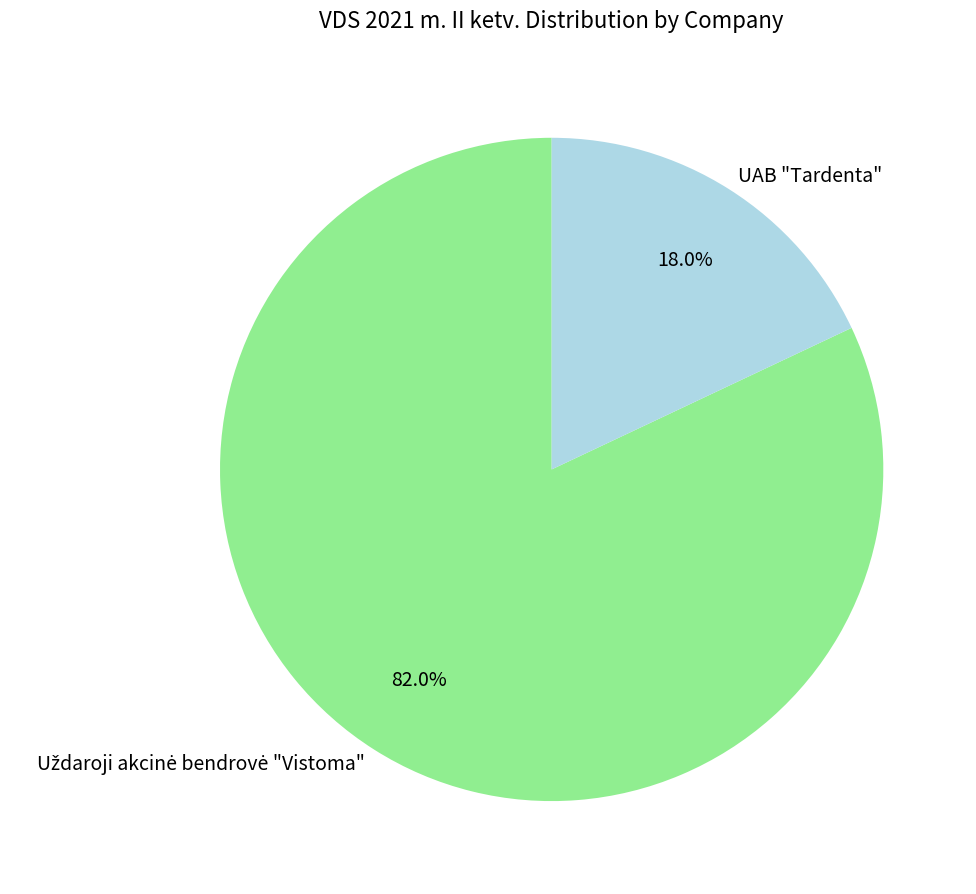

Is there a majority slice in this chart?

Yes